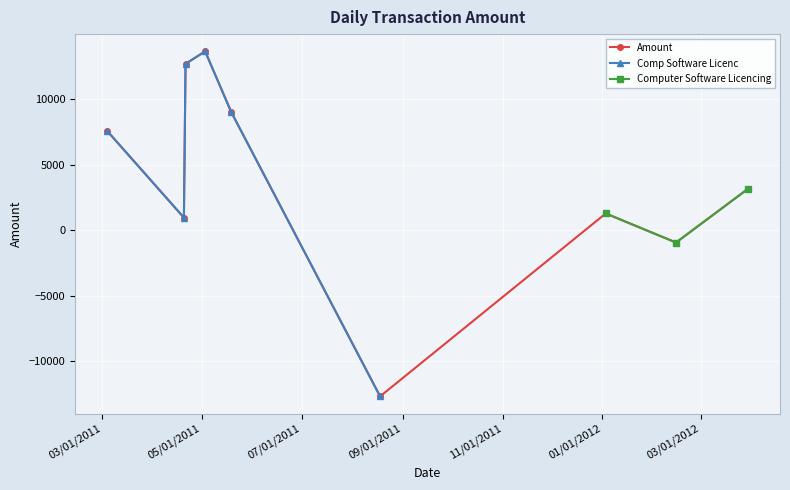

What is the ratio of the value at 2011-04-20 to the value at 2011-03-04?

0.1